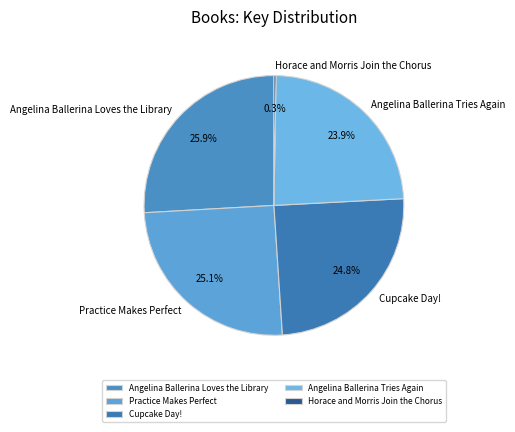

Is there any slice that represents more than half of the pie?

No